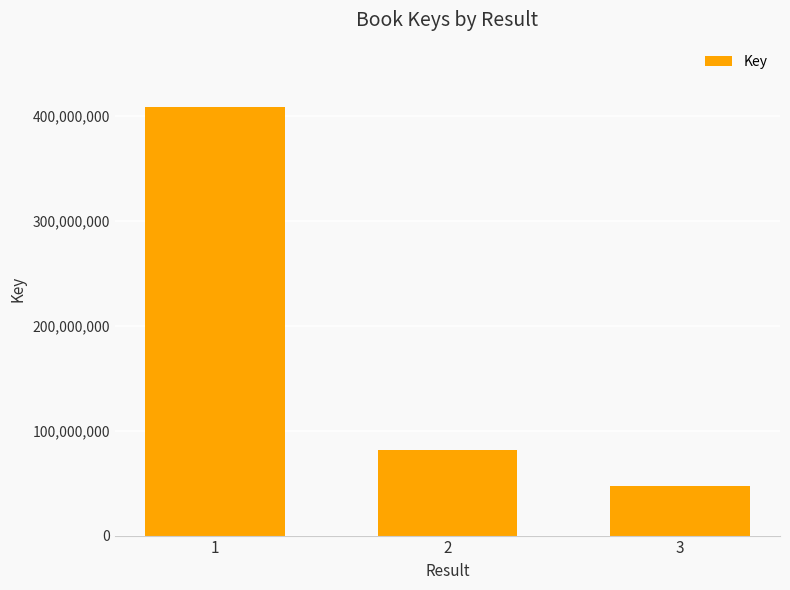

At which label is the value closest to 228264767?

2